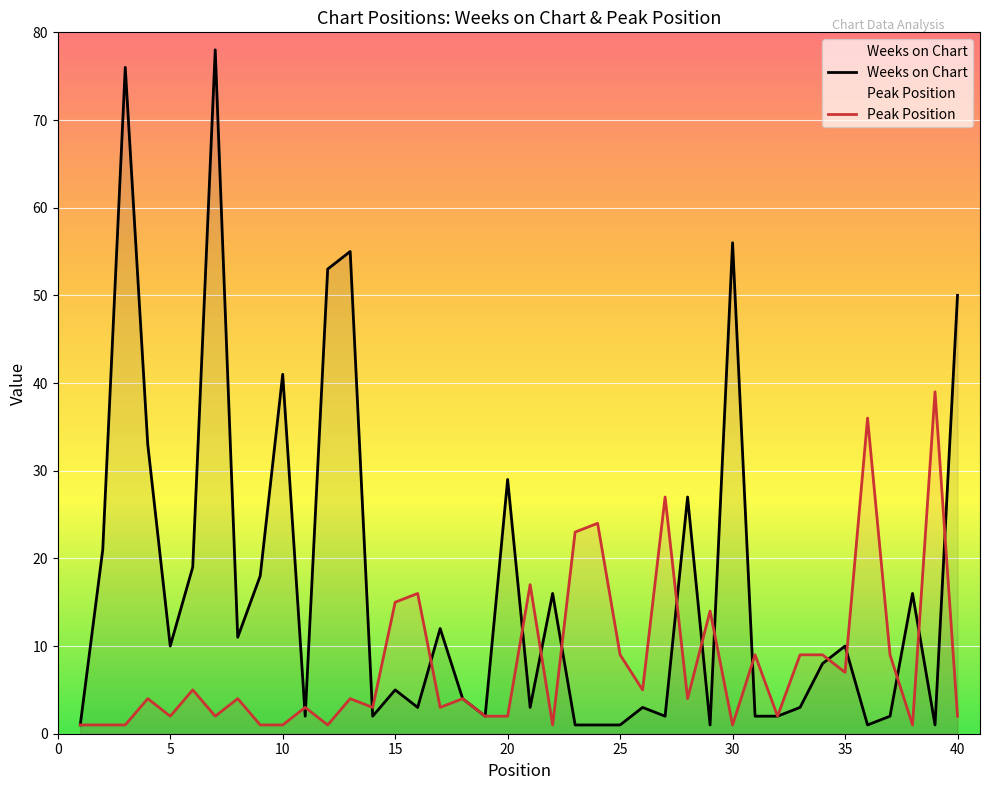

How many interior local valleys does the Peak Position series have?

12